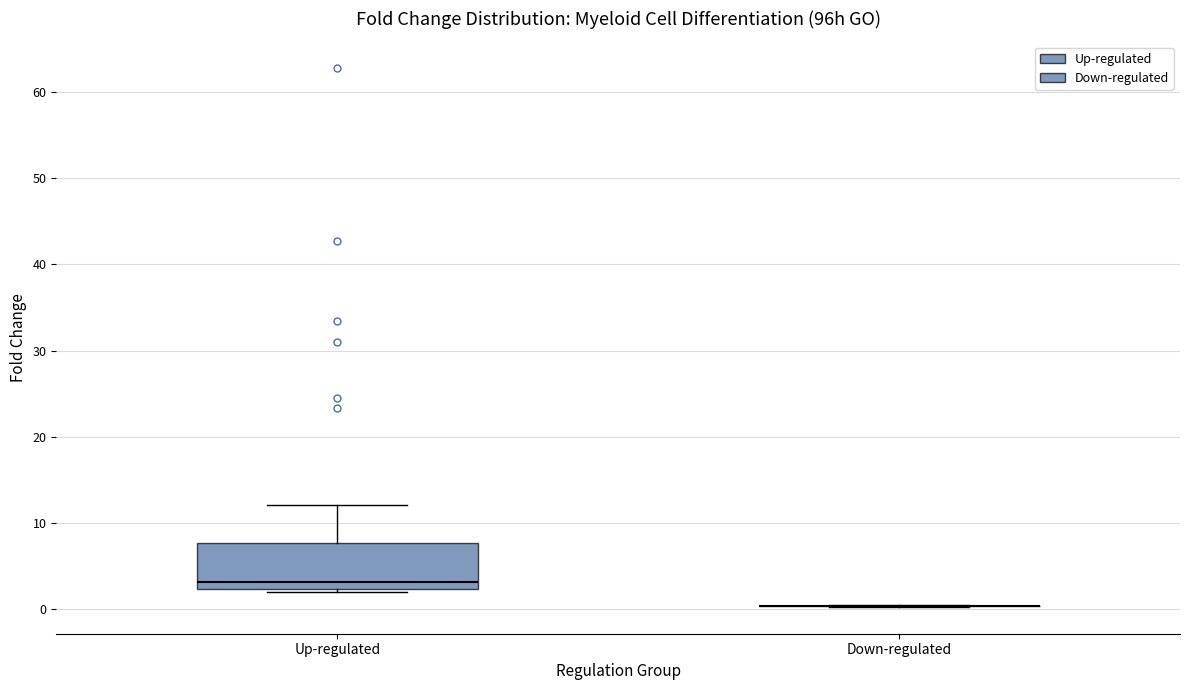

Reading left to right, read every box against the y-axis: the position of its median line, the range the box covers, and the ends of its whiskers. The values are not printed on the chart, so give them approximately, as read against the axis.

Up-regulated: median 3, box 2 to 8, whiskers 2 (just below the box's lower edge) to 12
Down-regulated: box collapsed to a line at 0, whiskers 0 to 0